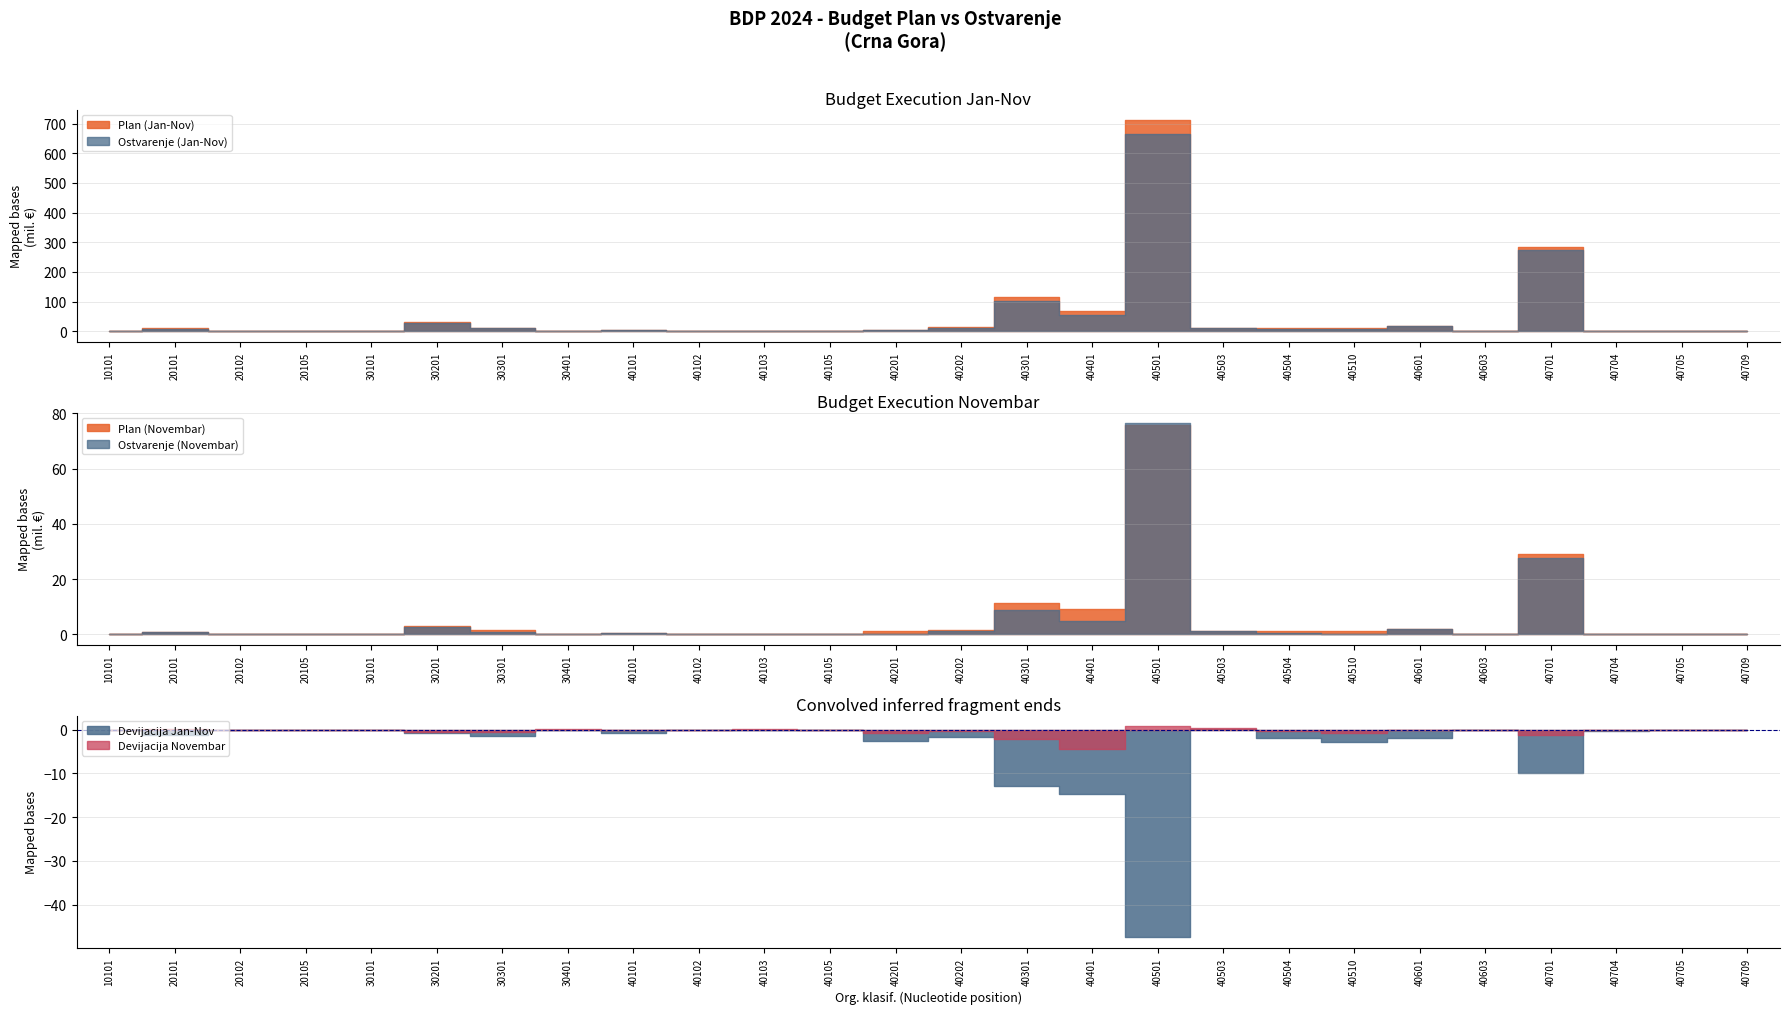

Reading left to right, what are all the values shown in this chart?

Plan (Jan-Nov): 10101=1361969.1	20101=10431717.6	20102=442482.2	20105=40219.5	30101=1151847.9	30201=29593971.2	30301=12172756.1	30401=717652.4	40101=5343785.1	40102=1029985.9	40103=521744.2	40105=416211.9	40201=5654992.9	40202=13982676.7	40301=115032526.9	40401=68754385.8	40501=711705321.7	40503=10428790.5	40504=10115421.1	40510=10042191.9	40601=19173473.5	40603=804980.8	40701=284035827.3	40704=1679027.7	40705=1162676.4	40709=683605.9
Ostvarenje (Jan-Nov): 10101=1296264.5	20101=9255841.5	20102=328638.1	20105=37420.0	30101=932355.2	30201=28865951.6	30301=10612109.9	30401=543792.1	40101=4541850.4	40102=915490.1	40103=505708.0	40105=363687.0	40201=2969123.1	40202=12248585.8	40301=102042116.5	40401=53965435.8	40501=664218491.1	40503=10546958.4	40504=8071361.4	40510=7082033.8	40601=17140804.6	40603=588004.3	40701=274087876.9	40704=1343808.2	40705=1136989.2	40709=645210.1
Plan (Novembar): 10101=93870.3	20101=953925.5	20102=54898.9	20105=3681.5	30101=142930.6	30201=3125935.7	30301=1554451.7	30401=81283.7	40101=490723.1	40102=112310.7	40103=46756.8	40105=48683.8	40201=1038002.6	40202=1582369.6	40301=11177025.6	40401=9086706.1	40501=75671959.2	40503=1145465.0	40504=1069932.5	40510=1029344.1	40601=2027140.0	40603=165919.4	40701=28947099.7	40704=183977.6	40705=139893.4	40709=79011.5
Ostvarenje (Novembar): 10101=93692.6	20101=1000703.6	20102=26623.6	20105=3780.0	30101=86596.1	30201=2664504.0	30301=1005139.8	30401=95569.9	40101=486719.5	40102=91029.8	40103=83432.0	40105=32460.2	40201=216780.2	40202=1192647.9	40301=8960533.6	40401=4678633.3	40501=76420269.7	40503=1379790.1	40504=660353.5	40510=175586.3	40601=2025892.6	40603=46919.8	40701=27754827.9	40704=97432.2	40705=87636.4	40709=57757.2